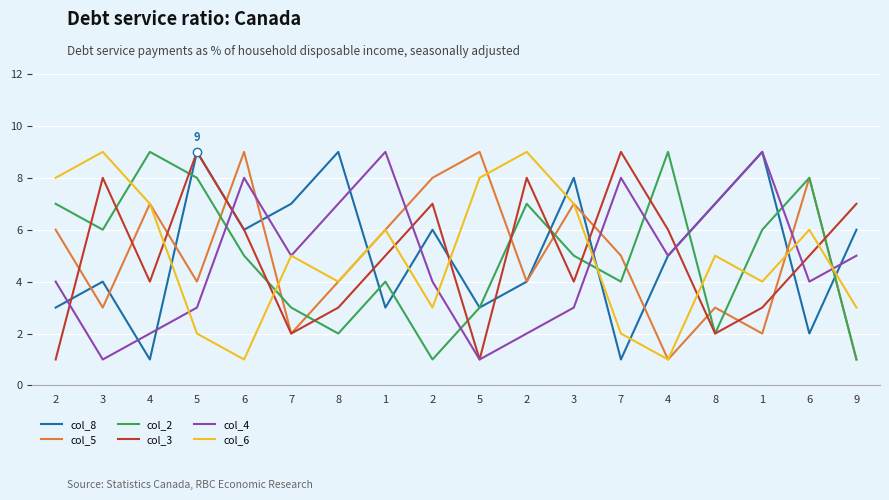

At how many categories does at least one series exceed 5?

18